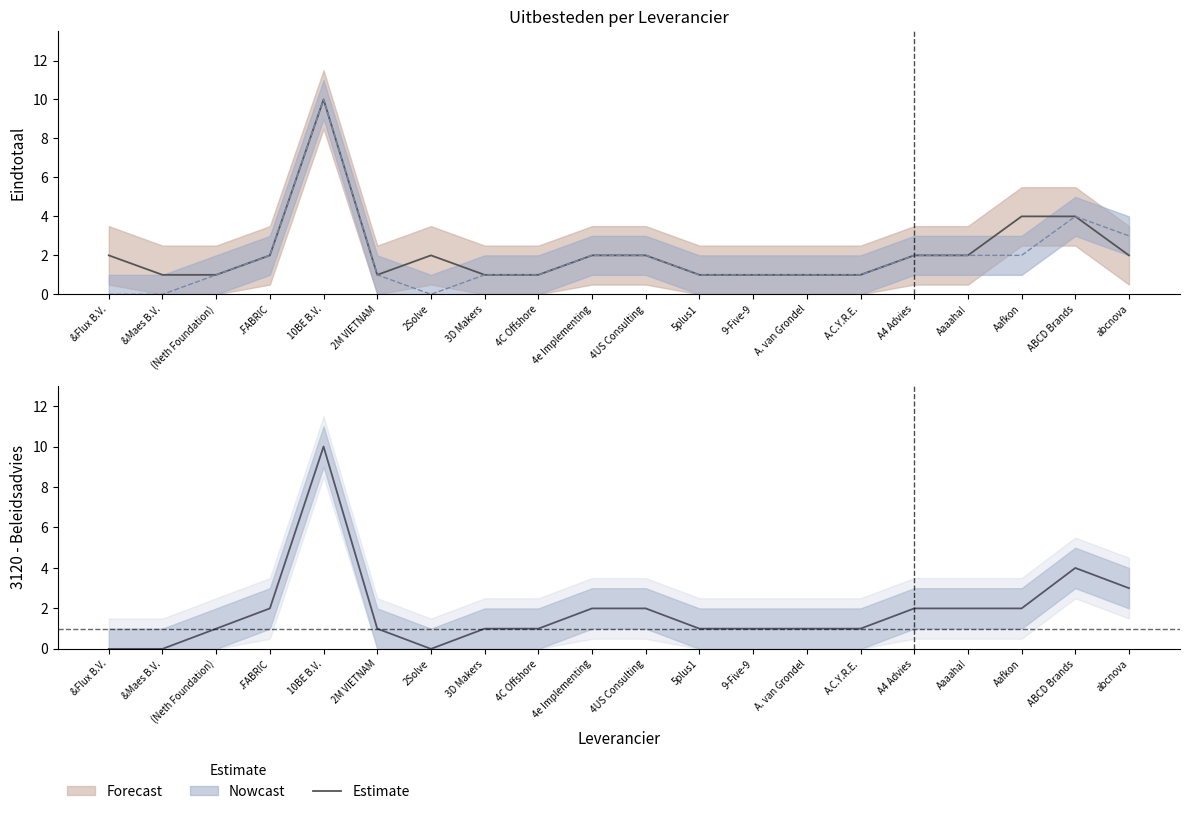

Reading right to left, list all the values displayed in this chart.

2	4	4	2	2	1	1	1	1	2	2	1	1	2	1	10	2	1	1	2